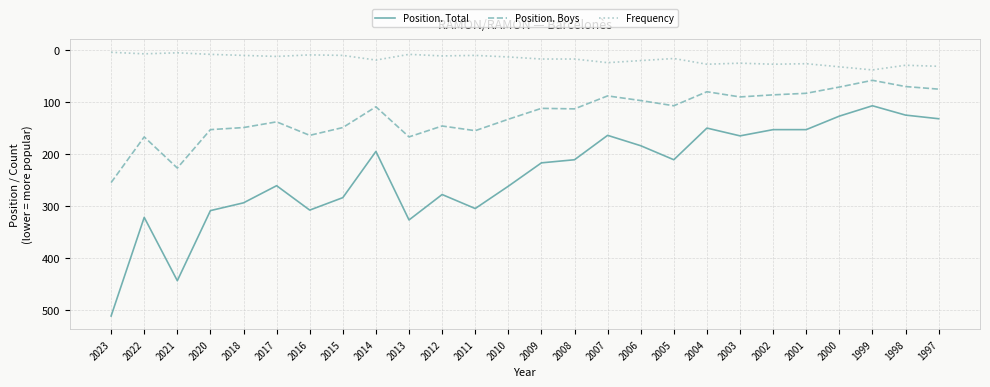

What are all the series names shown in the legend?

Position. Total, Position. Boys, Frequency